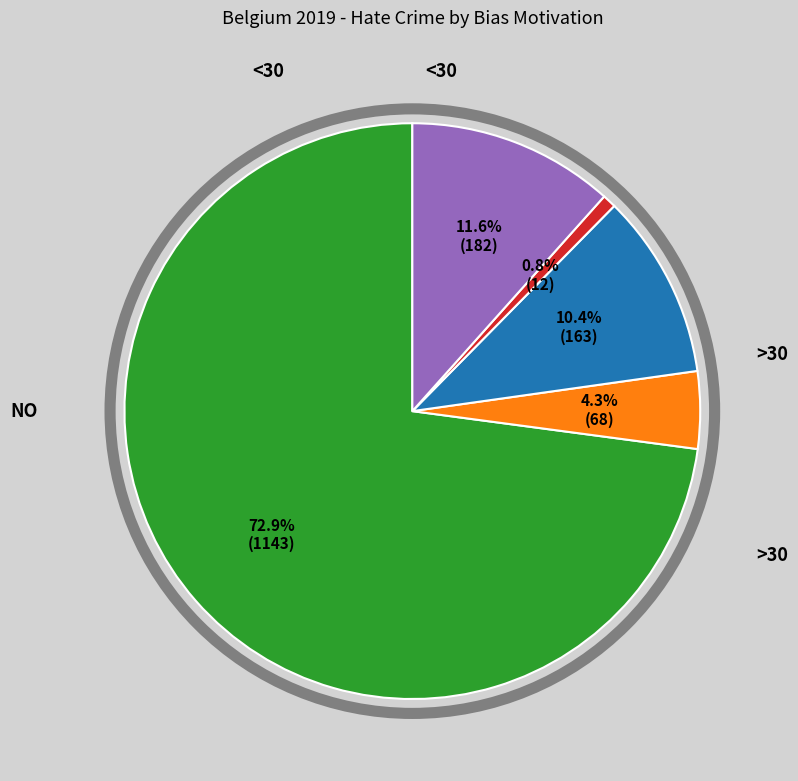

Does any single category account for the majority?

Yes